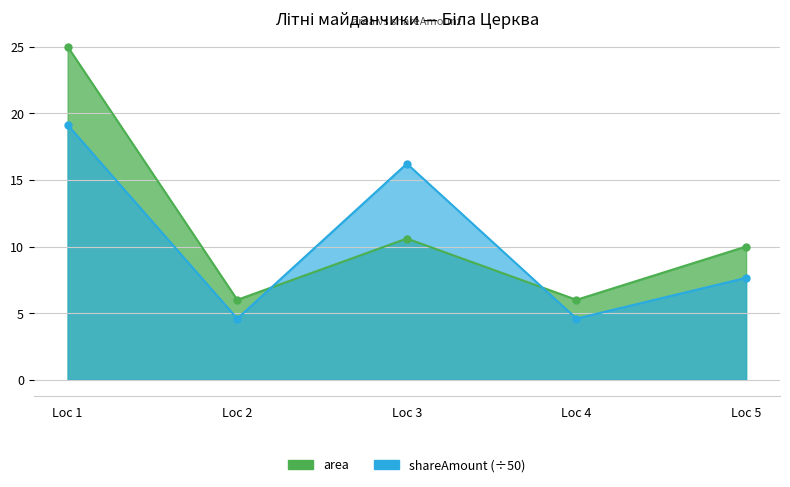

True or false: area and shareAmount intersect in this chart.

True